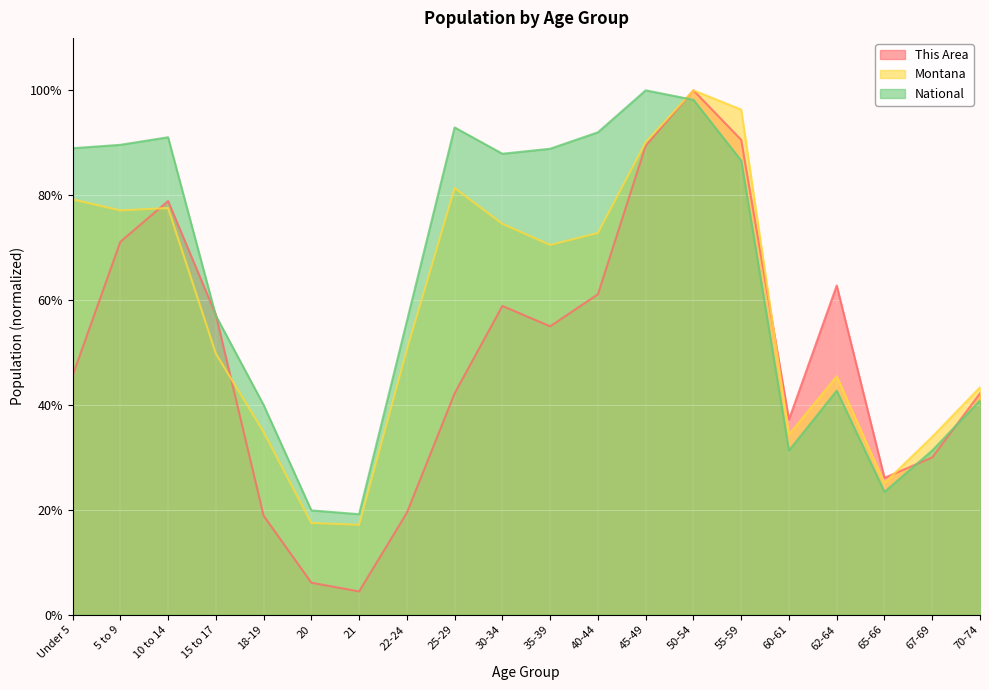

Which series ends up on top after the final intersection of Montana and This Area?

Montana